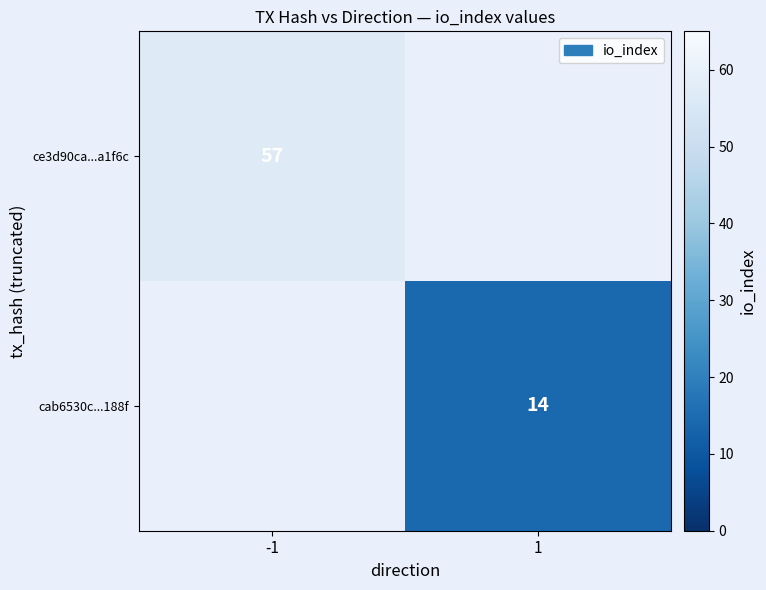

The cab6530c...188f series shows 19 at 1. True or false?

False